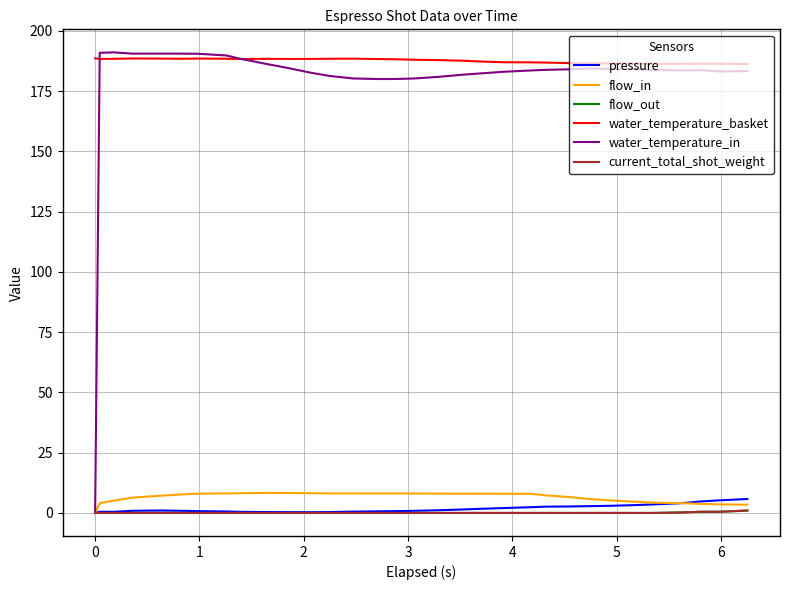

Which series has the largest range (max minus min)?

water_temperature_in